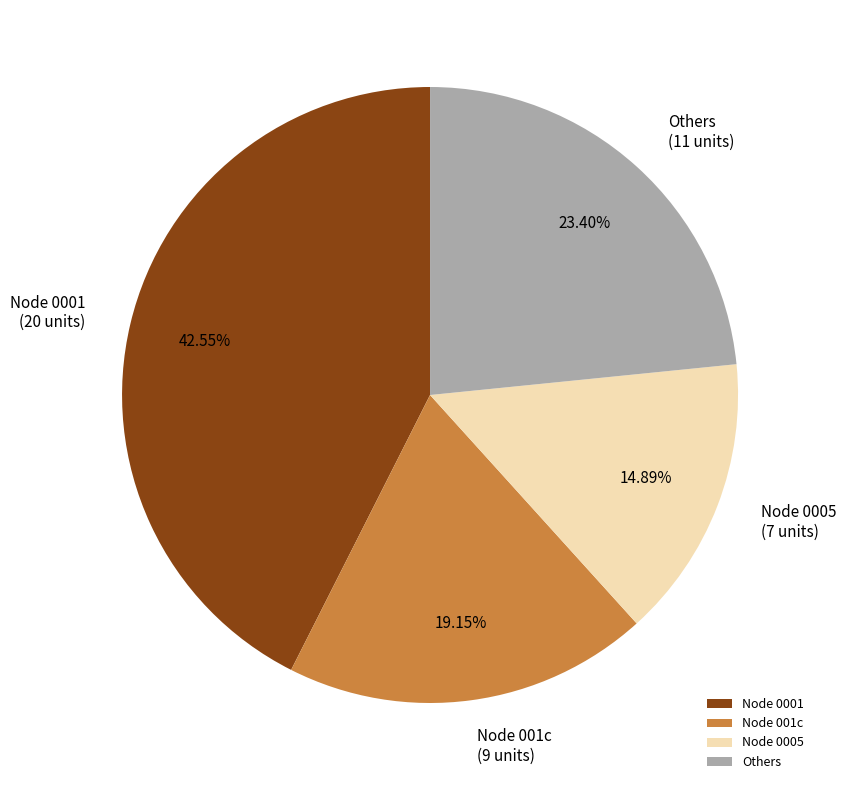

What is the ratio of the value at Node 0005 to the value at Others?

0.6